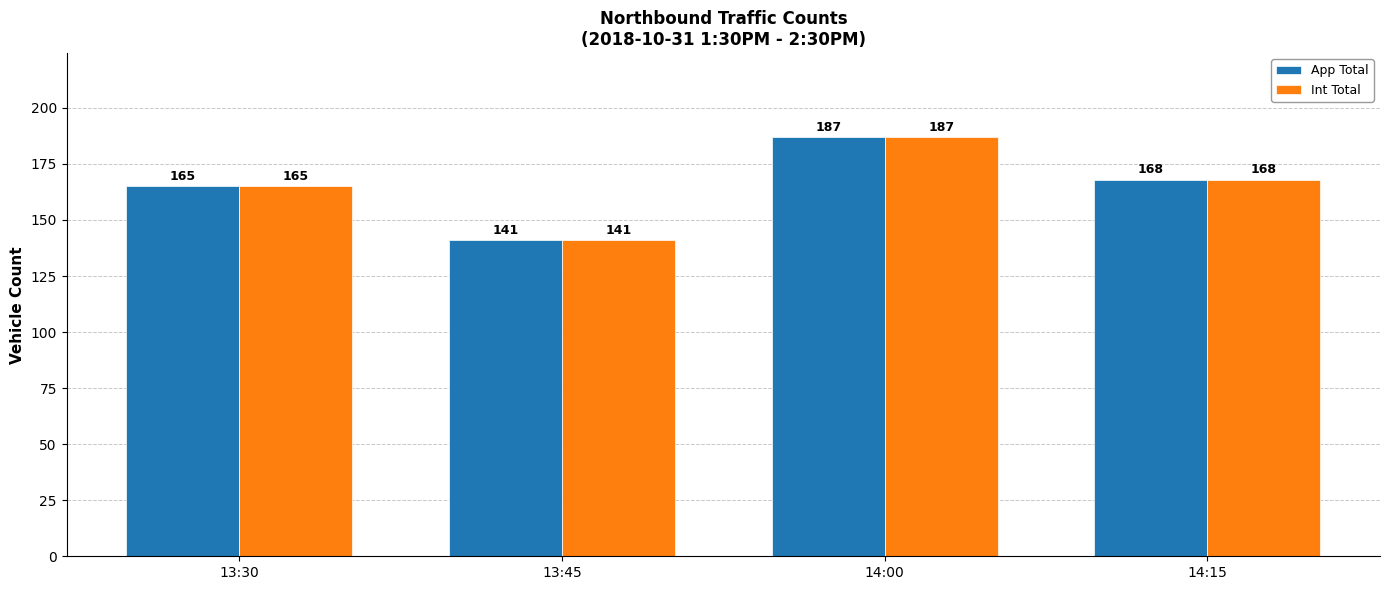

Where does the App Total series first go above 168?

14:00